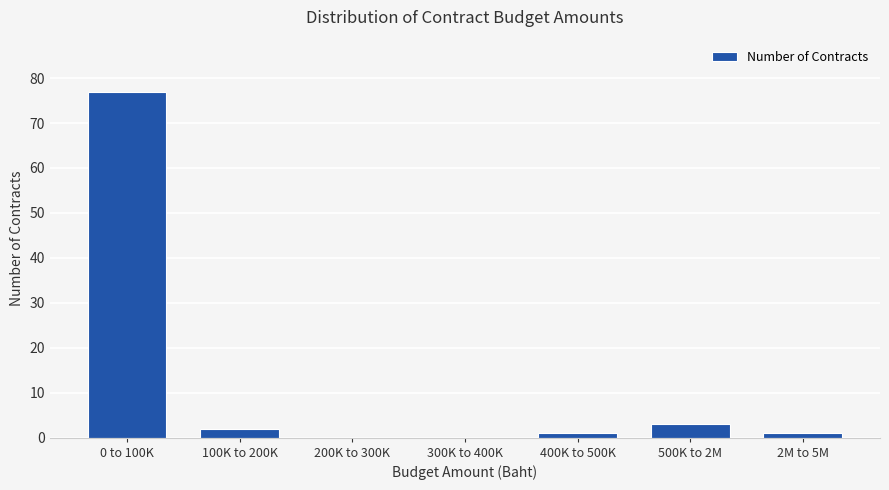

Reading left to right, transcribe all the data shown in this chart.

0 to 100K=77	100K to 200K=2	200K to 300K=0	300K to 400K=0	400K to 500K=1	500K to 2M=3	2M to 5M=1